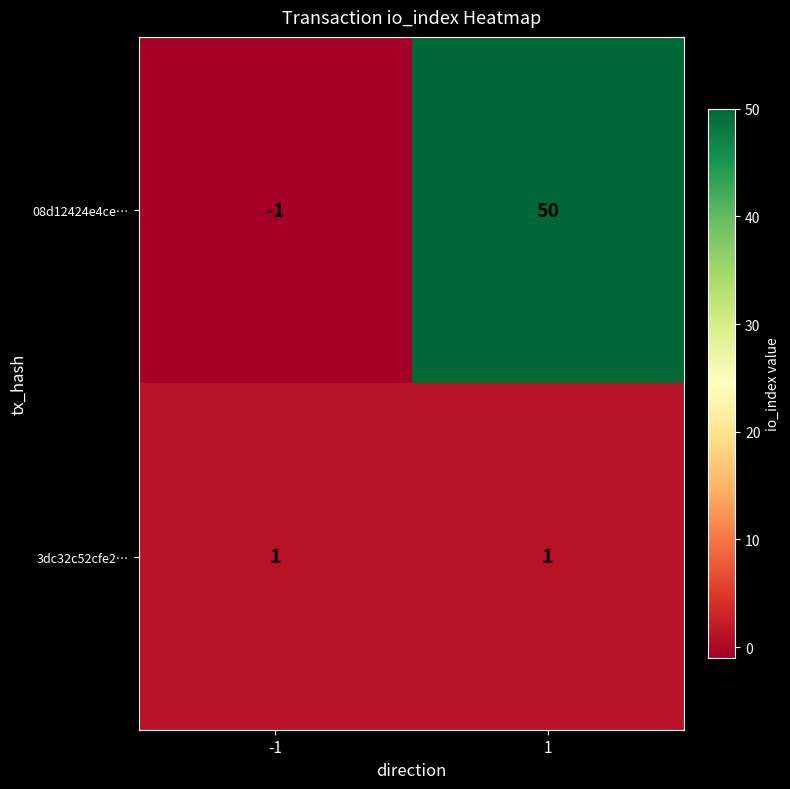

Reading right to left, extract all data points from this chart.

08d12424e4ce…: 1=50	-1=-1
3dc32c52cfe2…: 1=1	-1=1